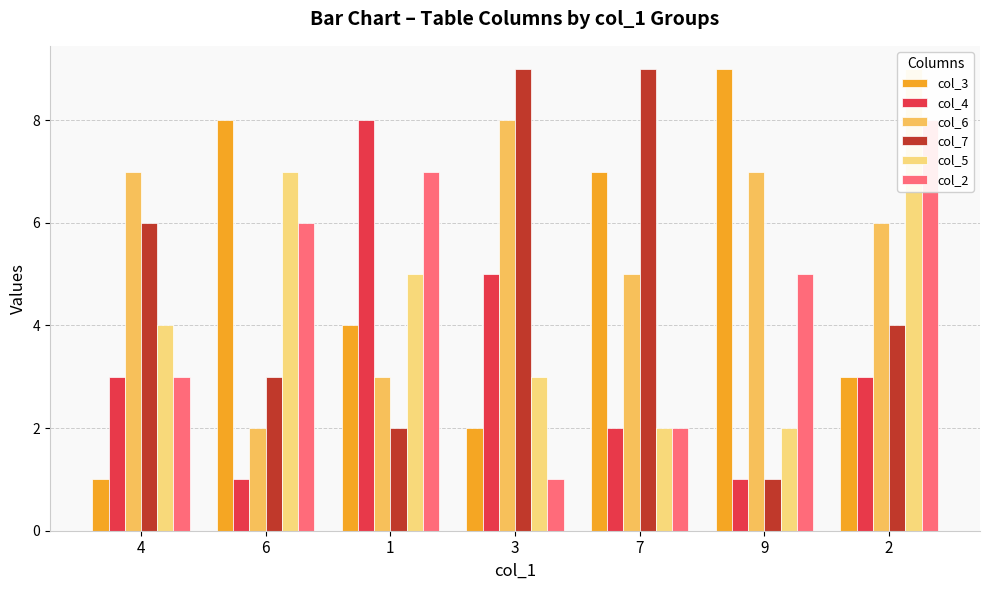

Between 4 and 6, which series saw the biggest shift?

col_3